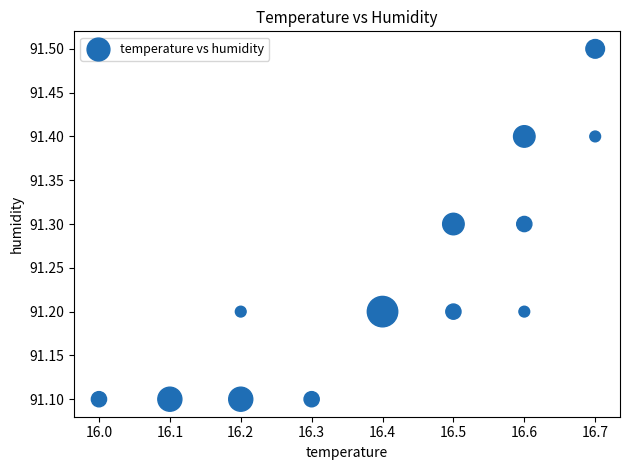

What is the range of Y values (max minus min)?

0.4